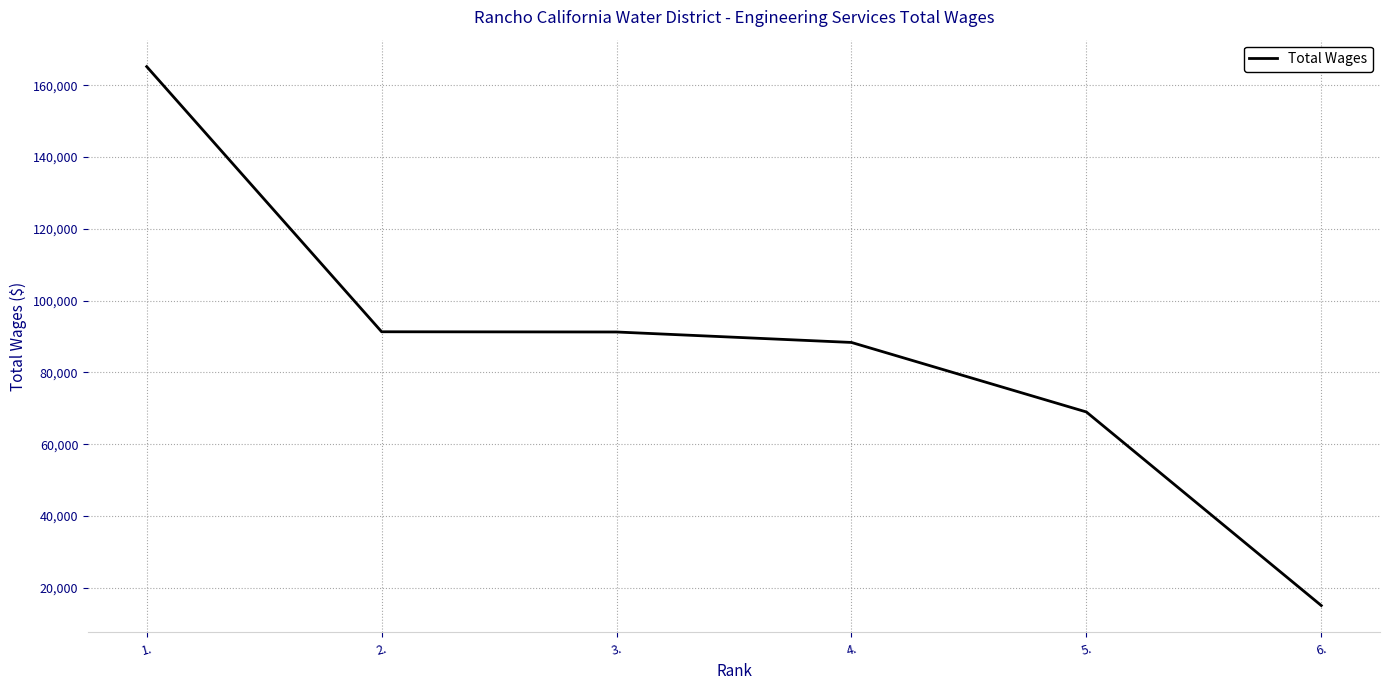

Is it true that the value at 3. is 91270?

True